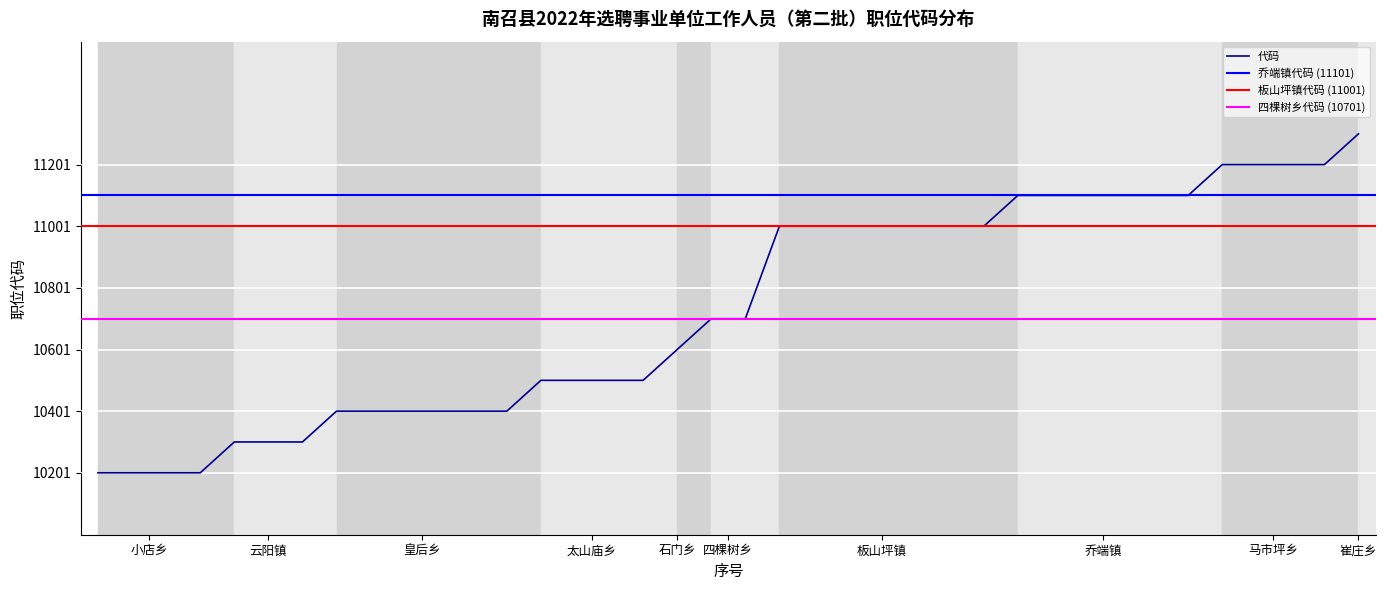

How many data points are less than 10701?

18